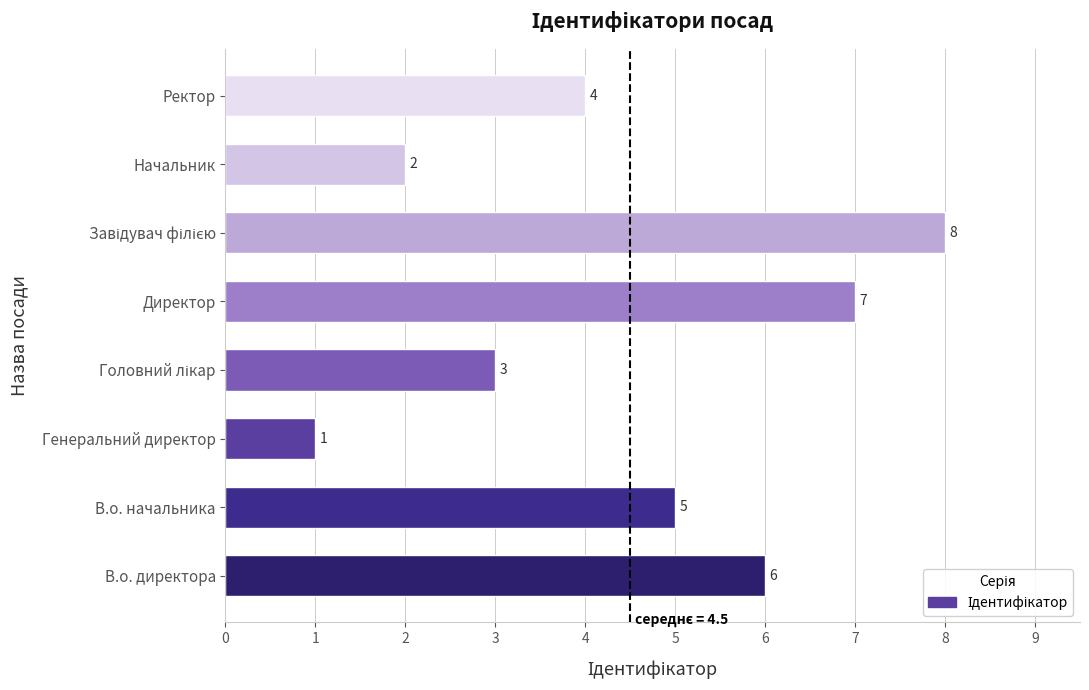

At which label is the value closest to 4?

Ректор